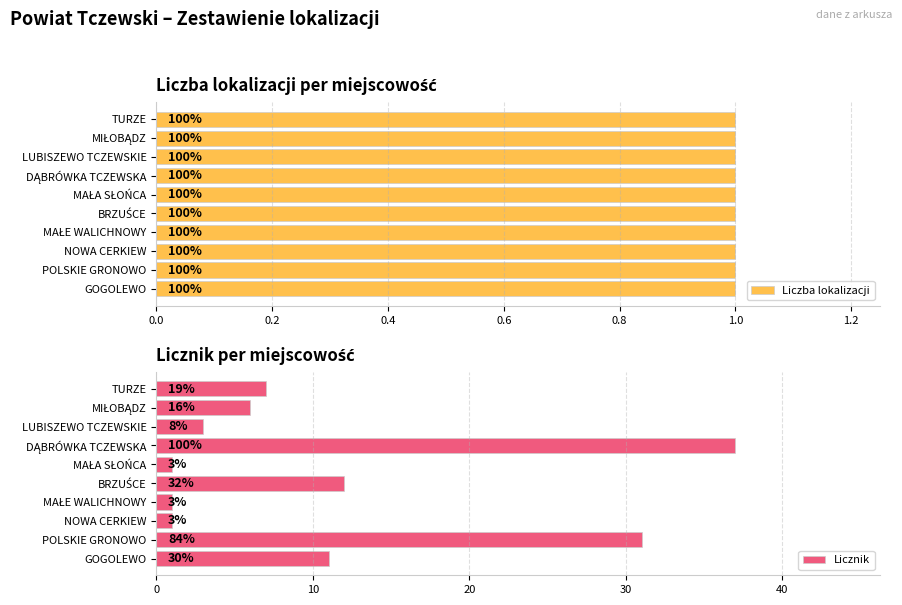

Is it true that Liczba lokalizacji equals 1.2 at 0.8?

False